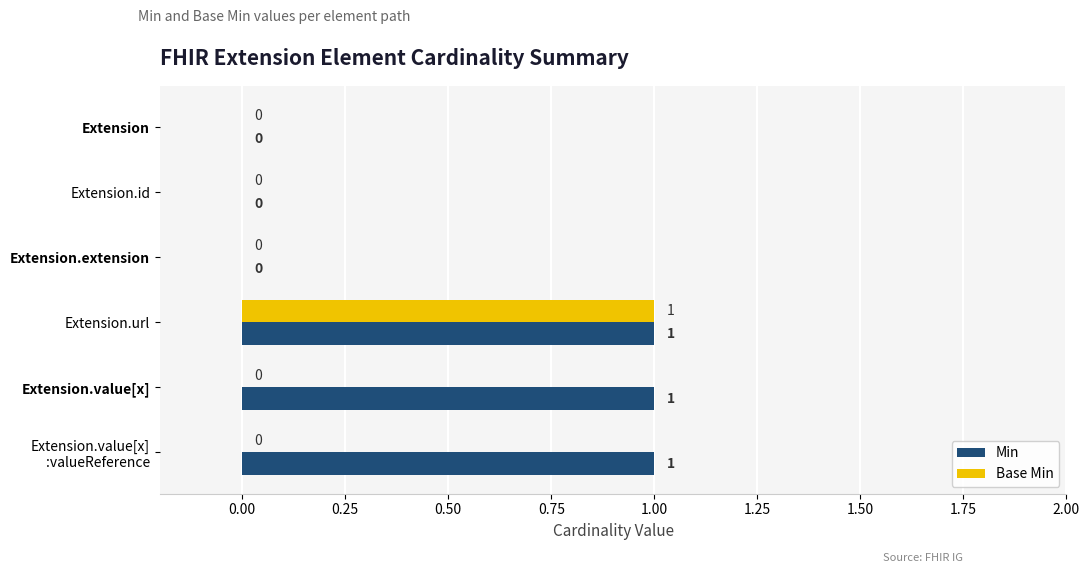

How many categories are shown in the chart?

6